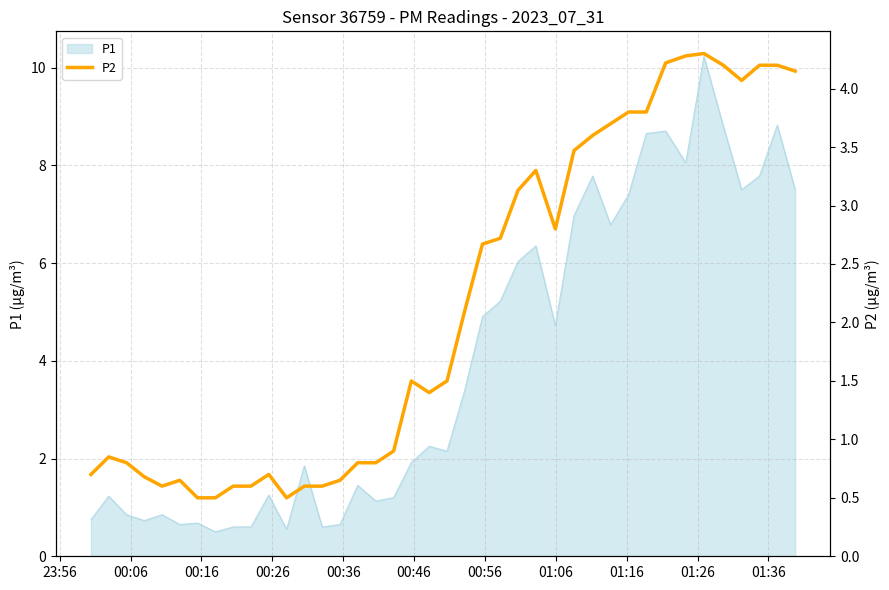

What is the smallest value displayed?

0.5